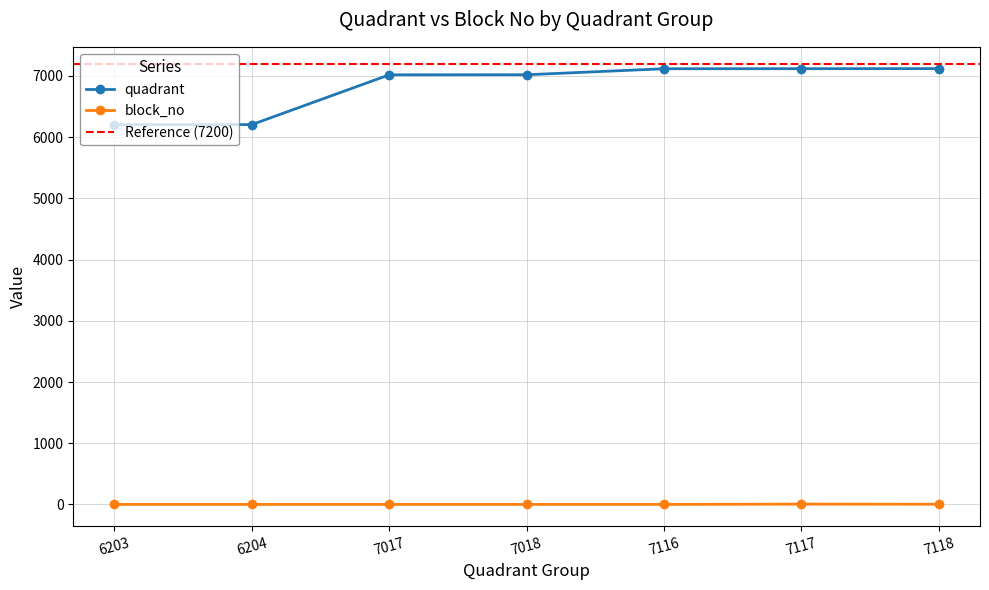

Does the chart display data point markers on the line(s)?

Yes